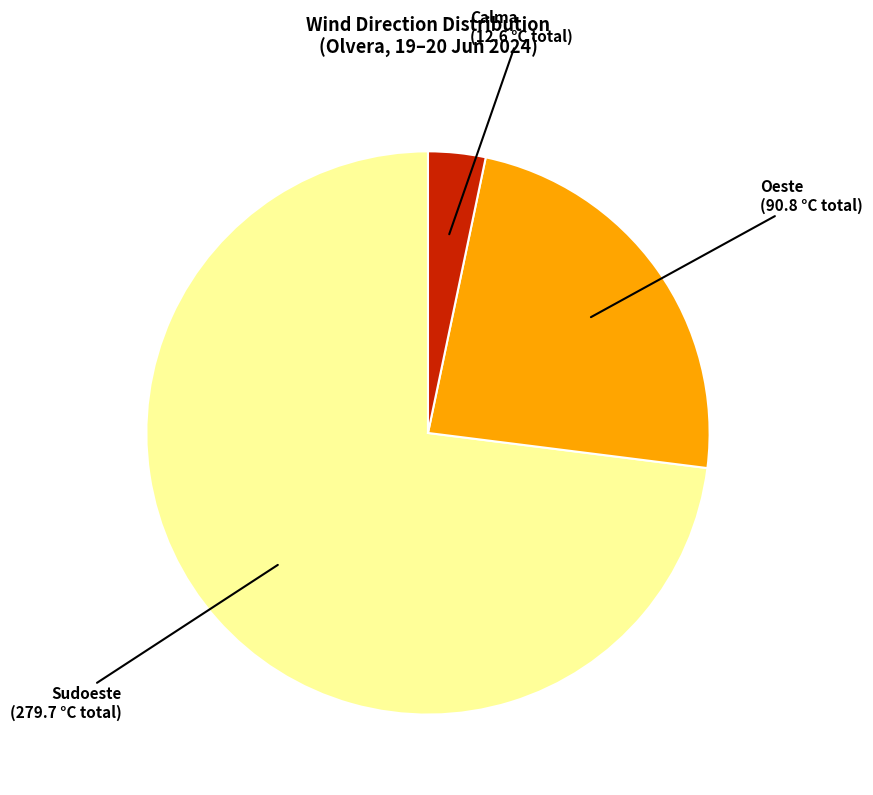

What is the smallest slice in the pie chart?

Calma